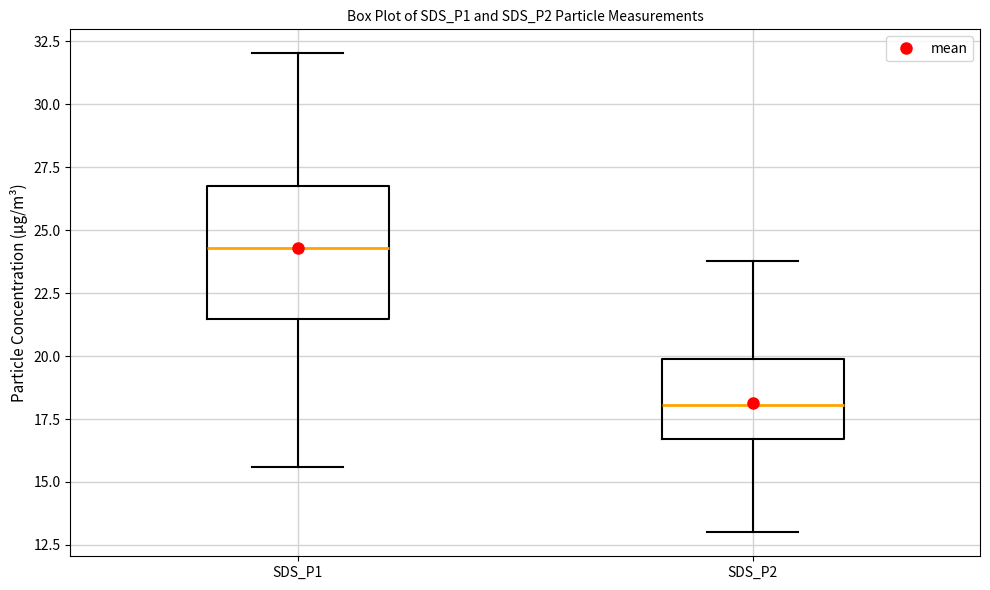

Which box is the tallest, from its lower edge to its upper edge?

SDS_P1